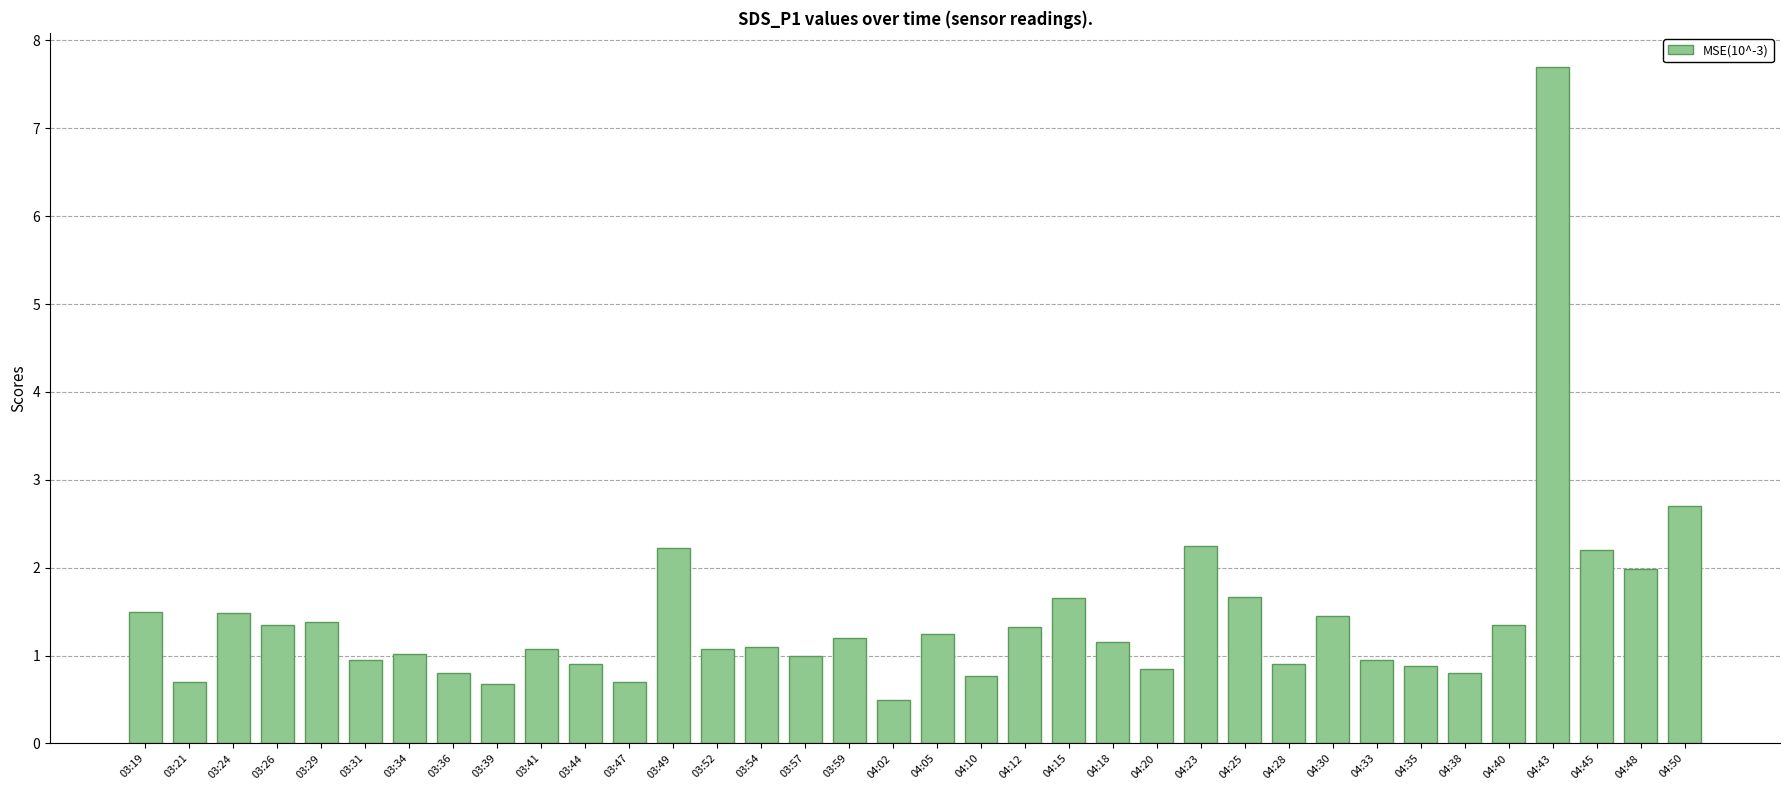

Which category has the lowest value across all series?

04:02